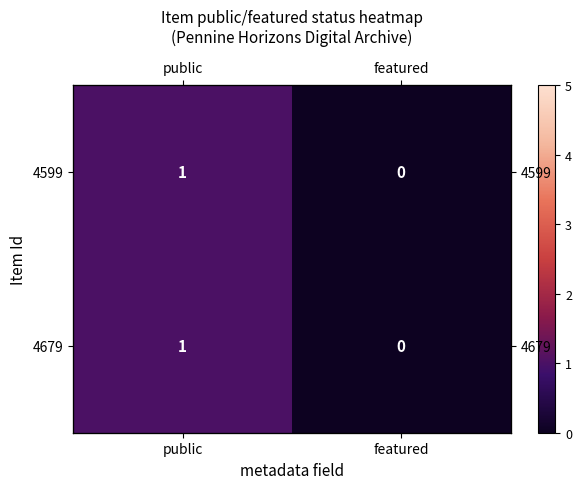

Is the value of 4679 at featured greater than the value of 4599 at featured?

No